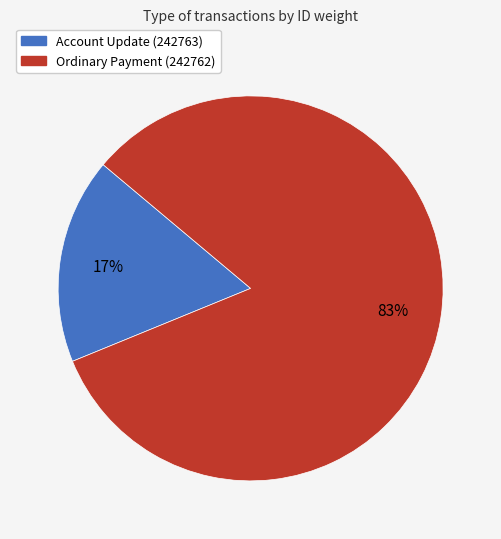

Is it true that Account Update (242763) is 17% of the pie?

True